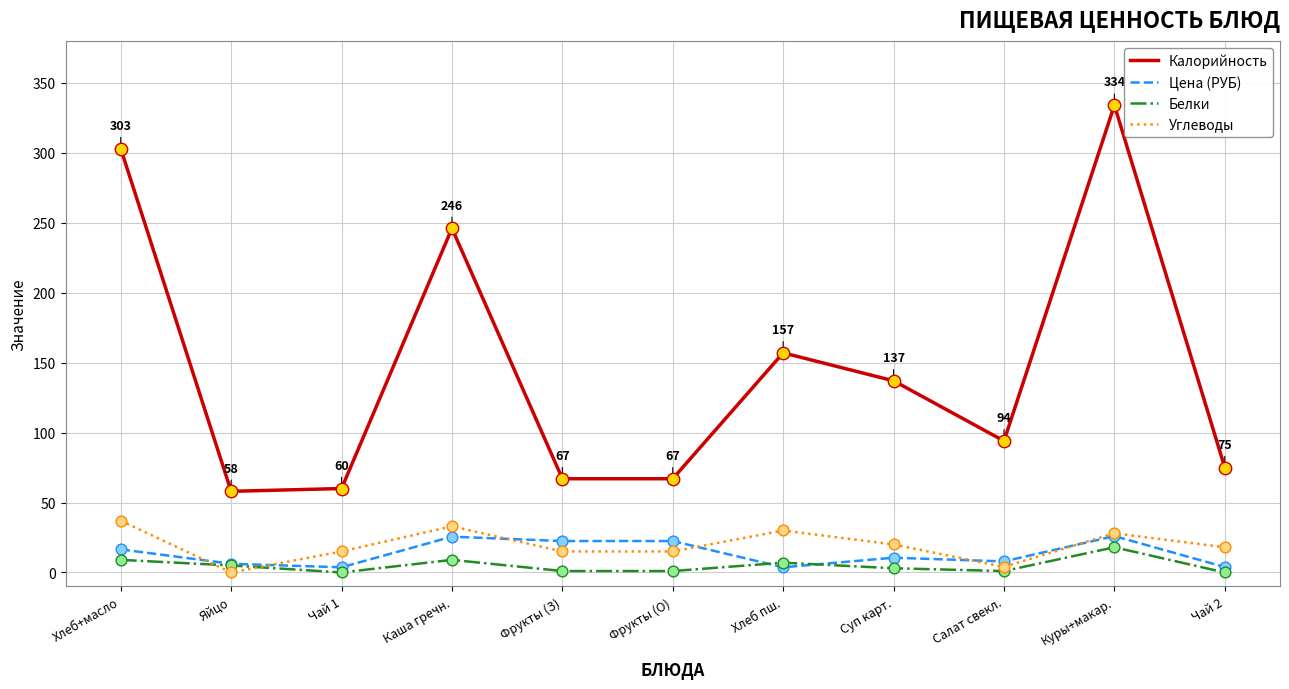

What is the total value across all series at Салат свекл.?

106.9